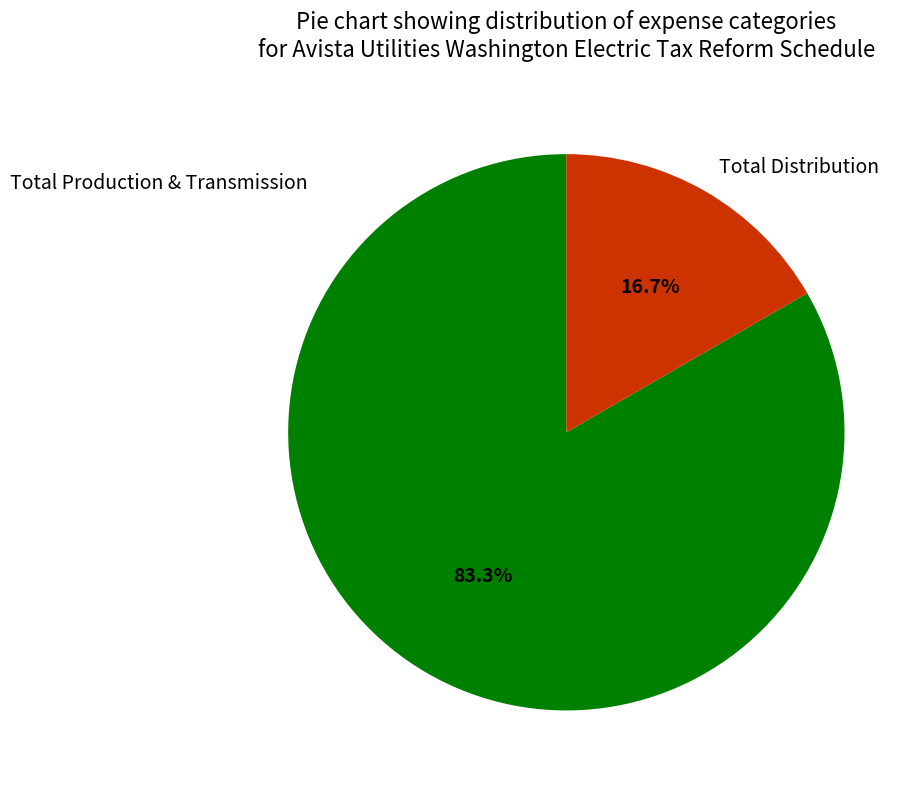

Is there any slice that represents more than half of the pie?

Yes